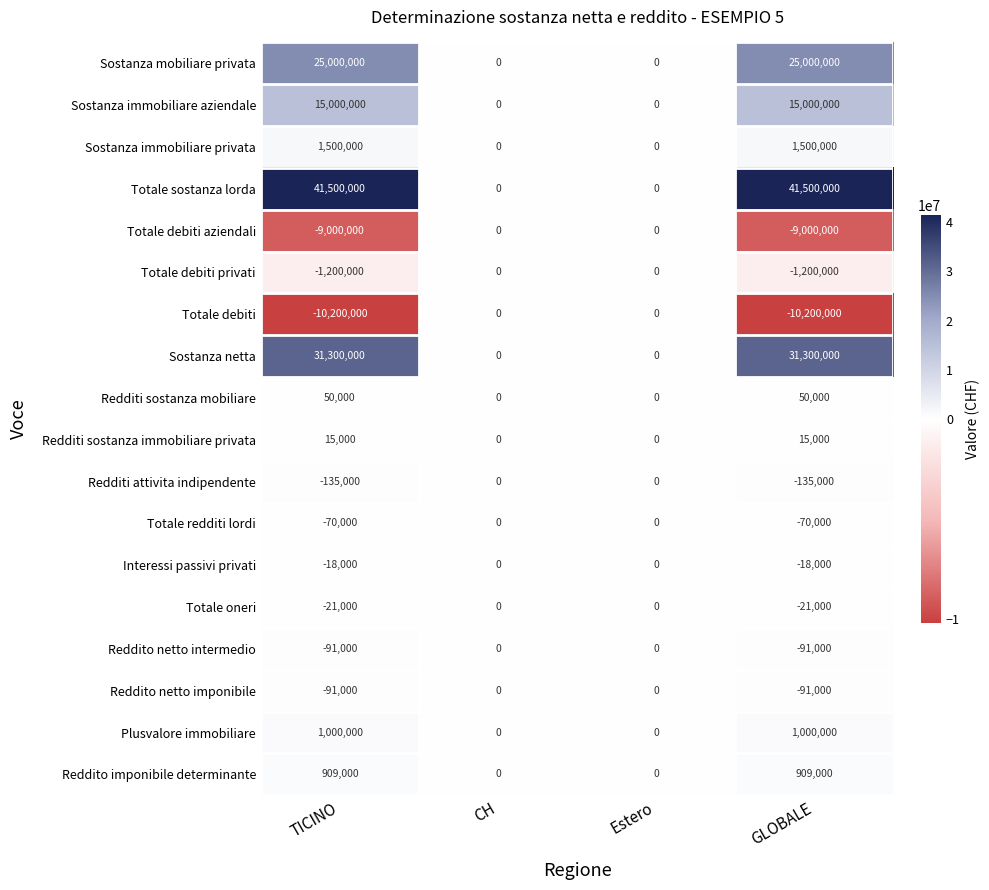

Which series has the largest total across all categories?

Totale sostanza lorda